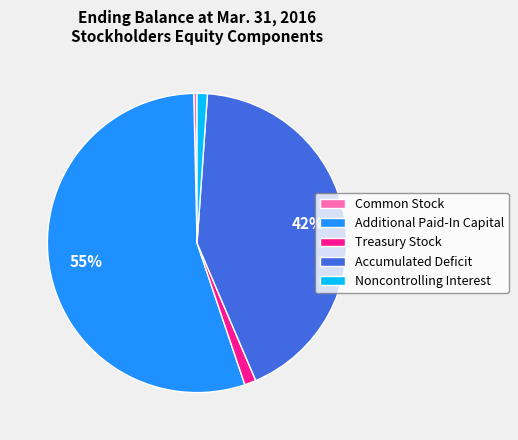

How many slices are in this pie chart?

5